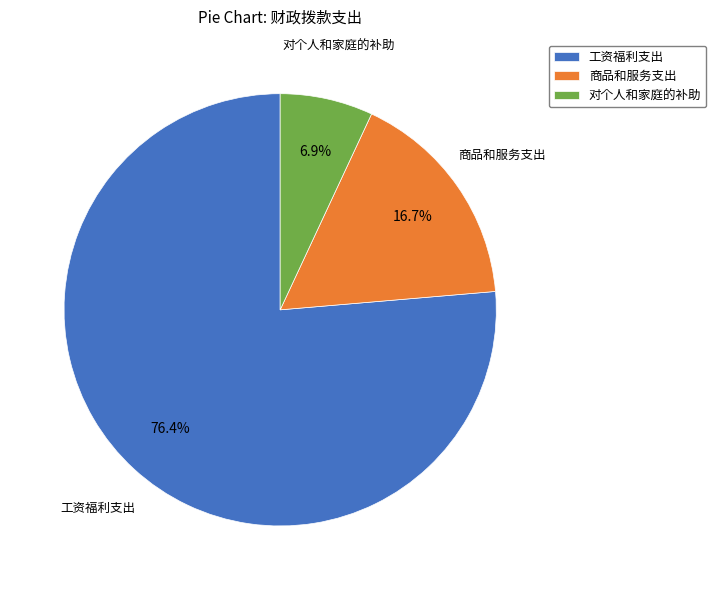

Approximately how many times larger is the value at 商品和服务支出 compared to 对个人和家庭的补助?

2.4